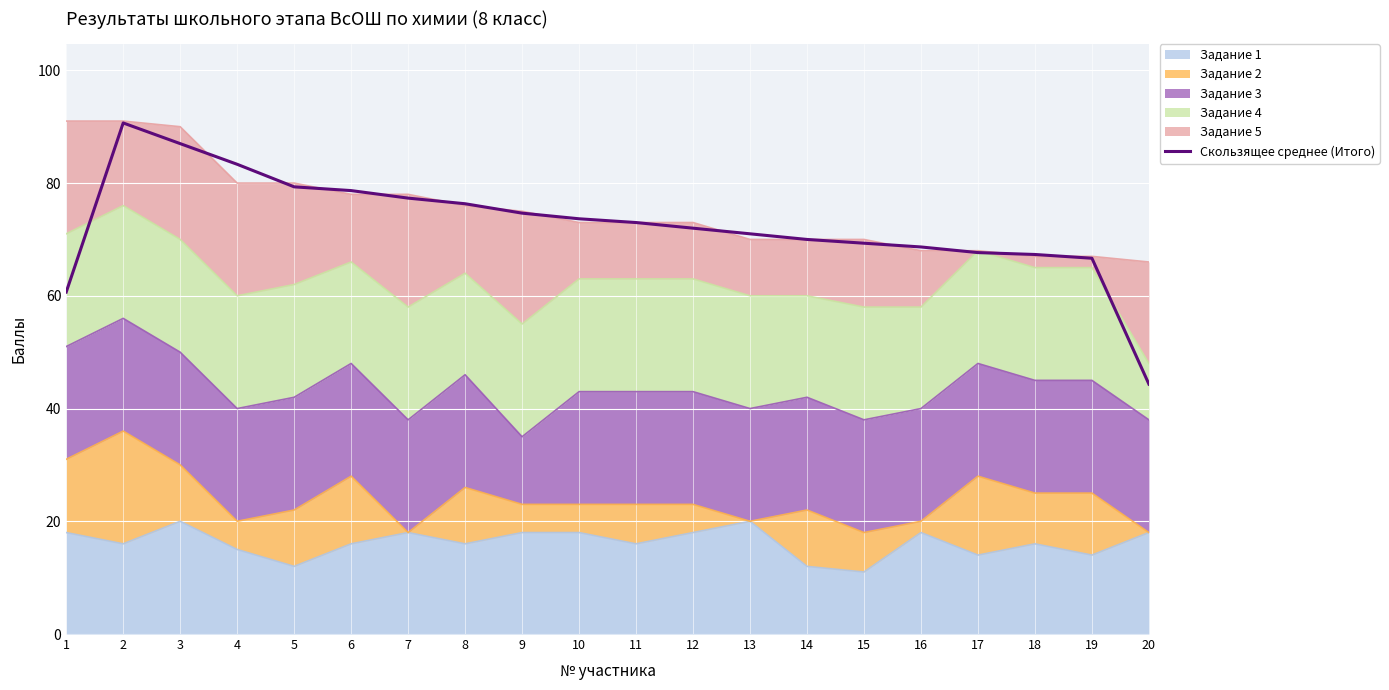

The value at 2 is 90.7. True or false?

True